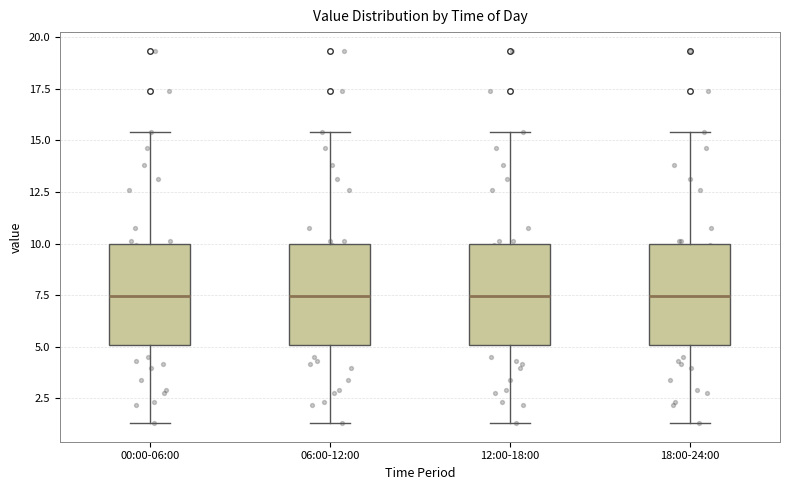

Reading left to right, read every box against the y-axis: the position of its median line, the range the box covers, and the ends of its whiskers. The values are not printed on the chart, so give them approximately, as read against the axis.

00:00-06:00: median 7.5, box 5.0 to 10.0, whiskers 1.5 to 15.5
06:00-12:00: median 7.5, box 5.0 to 10.0, whiskers 1.5 to 15.5
12:00-18:00: median 7.5, box 5.0 to 10.0, whiskers 1.5 to 15.5
18:00-24:00: median 7.5, box 5.0 to 10.0, whiskers 1.5 to 15.5